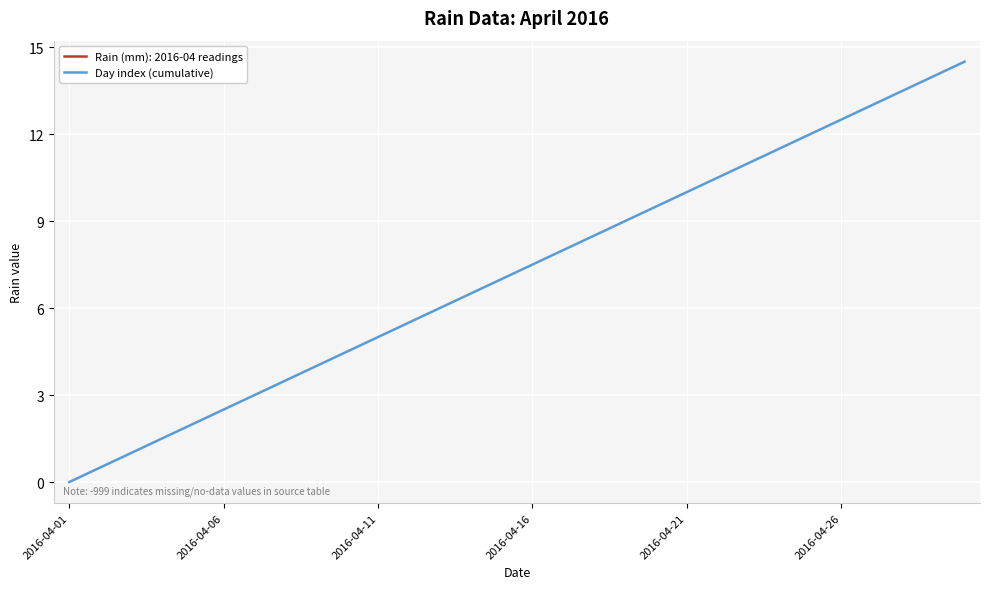

What is the change in value from 16 to 18?

+1.0